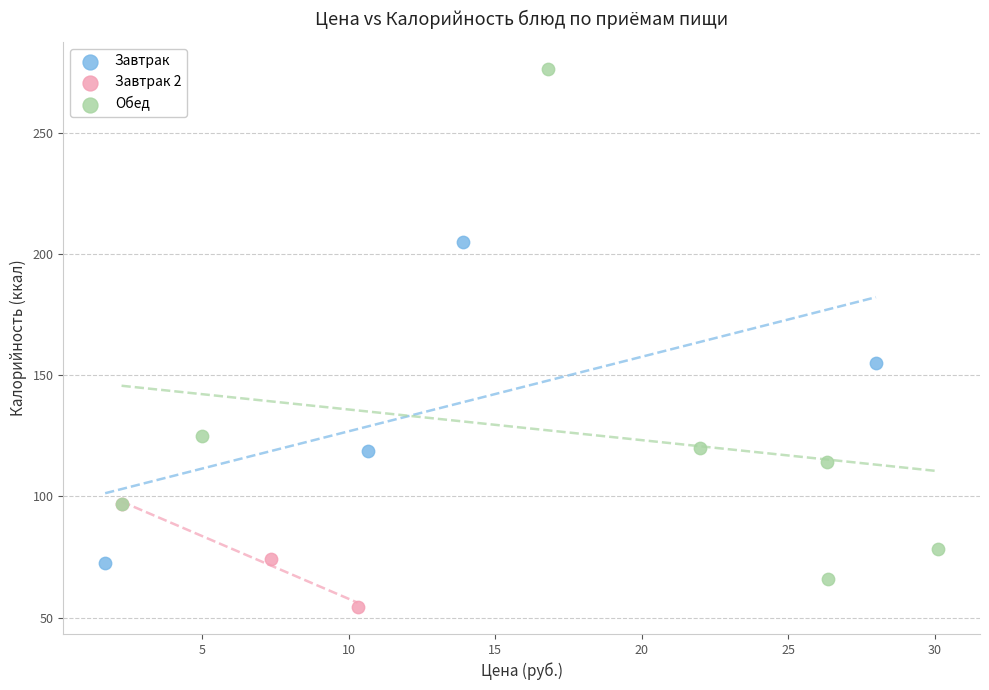

Which series has the widest spread of Y values?

Обед